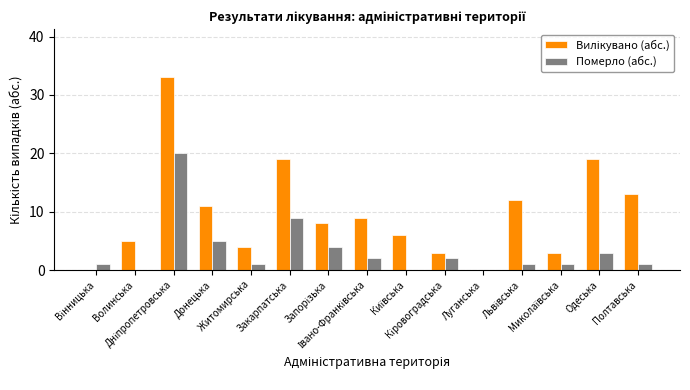

What is the greatest value displayed?

33